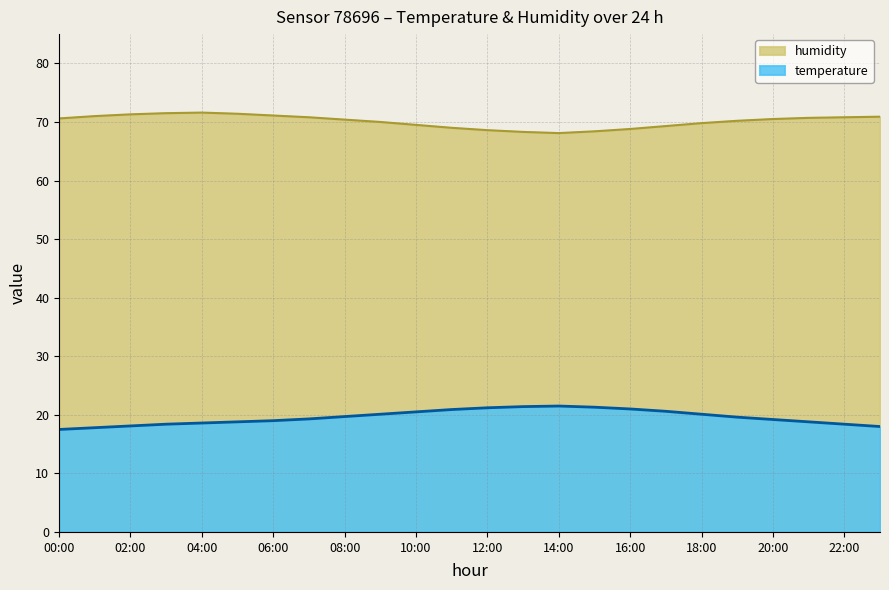

What is the value of the temperature point at the 17th from the left?

21.0